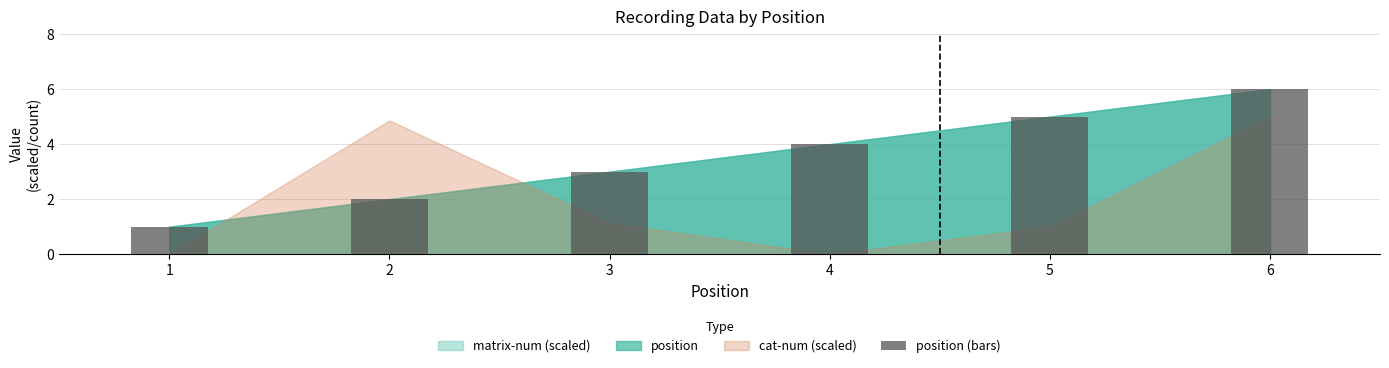

Reading right to left, list all the values displayed in this chart.

6=6	5=5	4=4	3=3	2=2	1=1